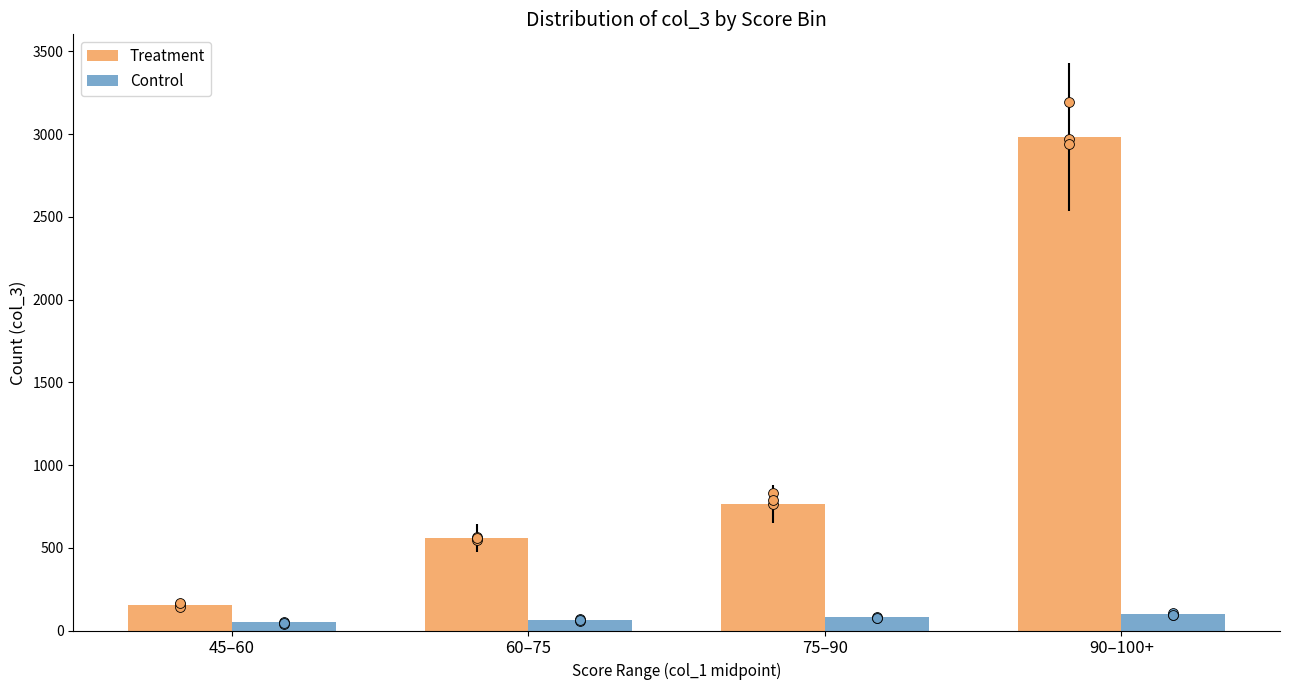

Which series contains the lowest Y value?

Control